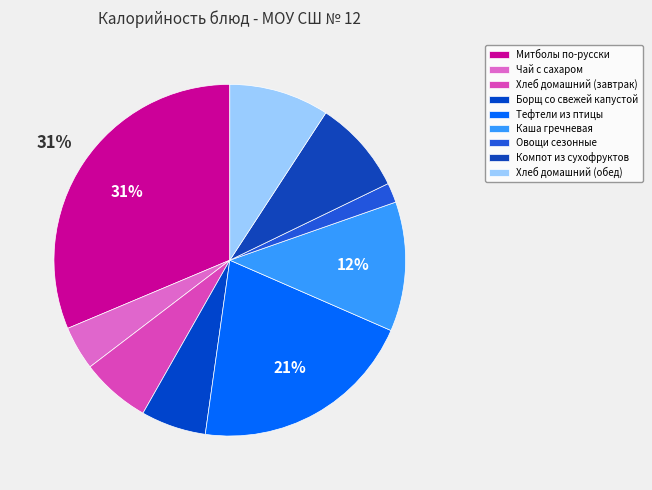

How many slices are in this pie chart?

9